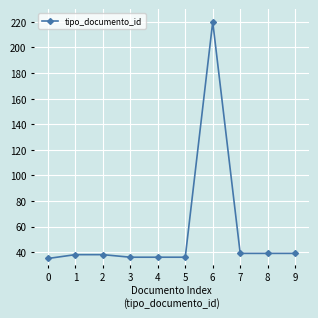

What is the average value?

56